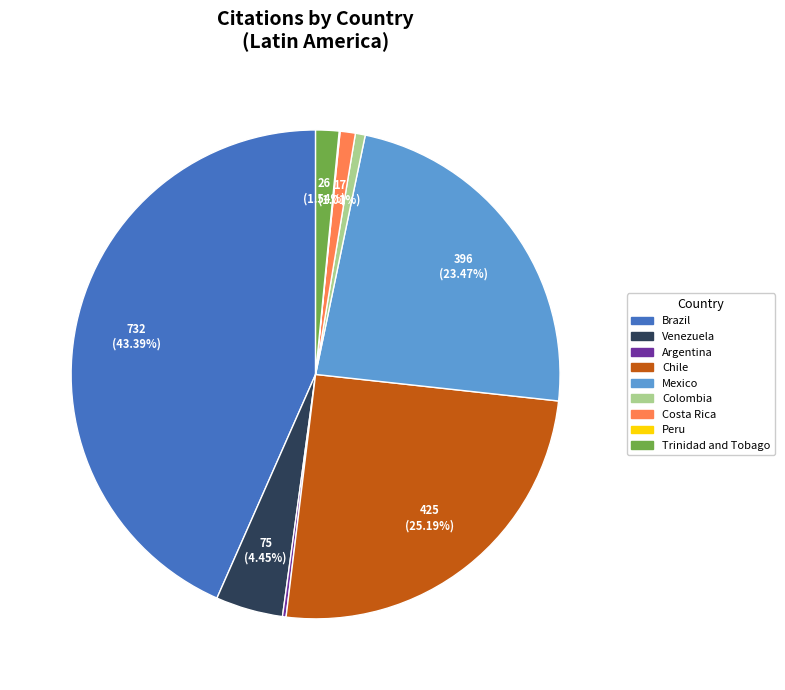

What is the largest slice in the pie chart?

Brazil